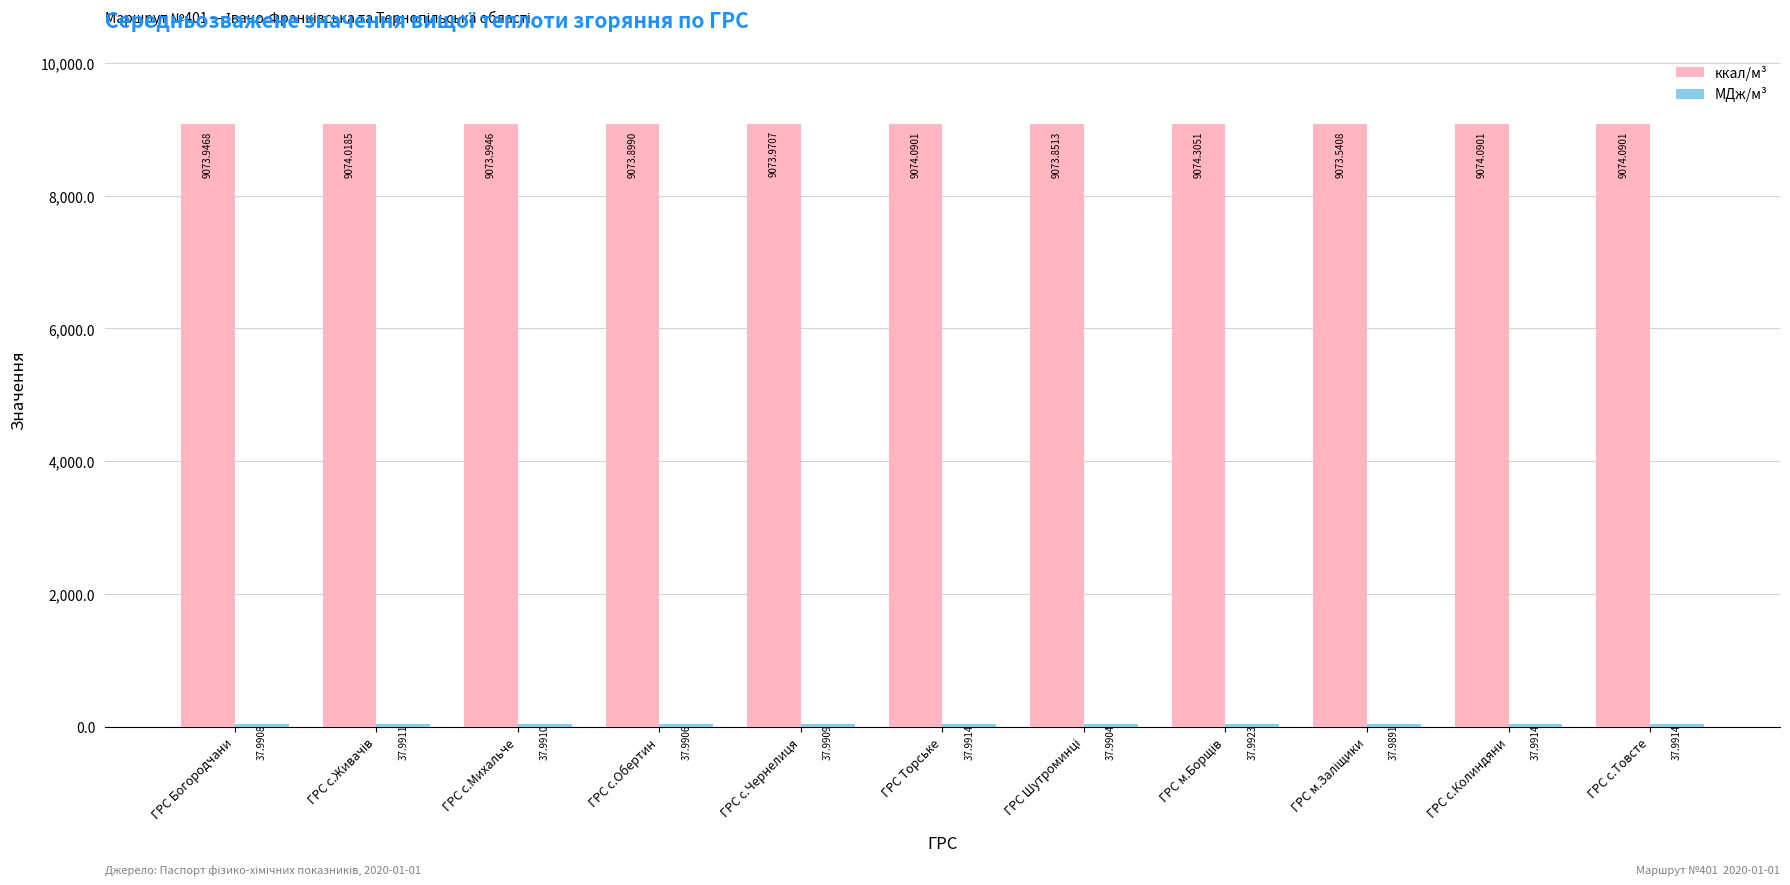

Which series has the largest total across all categories?

ккал/м³